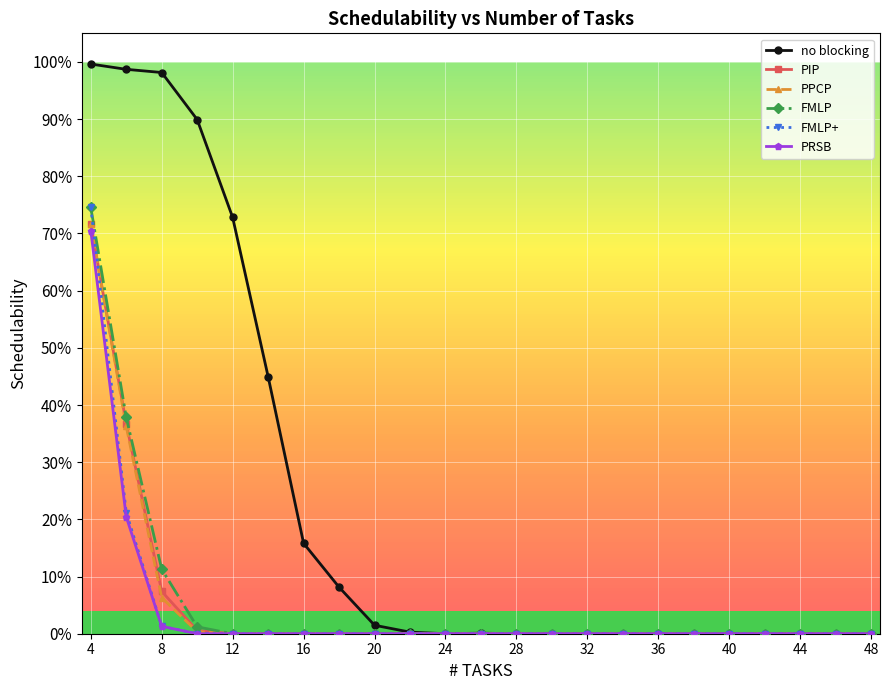

What are all the series names shown in the legend?

no blocking, PIP, PPCP, FMLP, FMLP+, PRSB